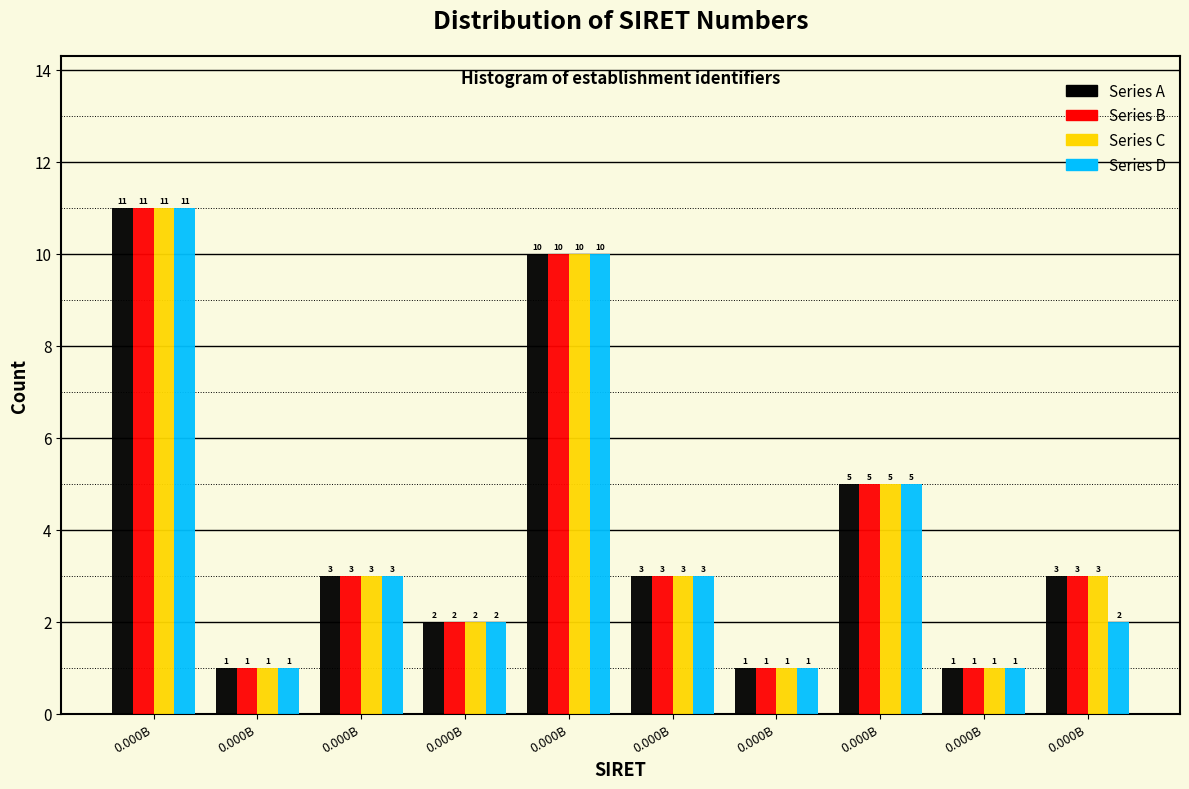

What are all the series names shown in the legend?

Series A, Series B, Series C, Series D